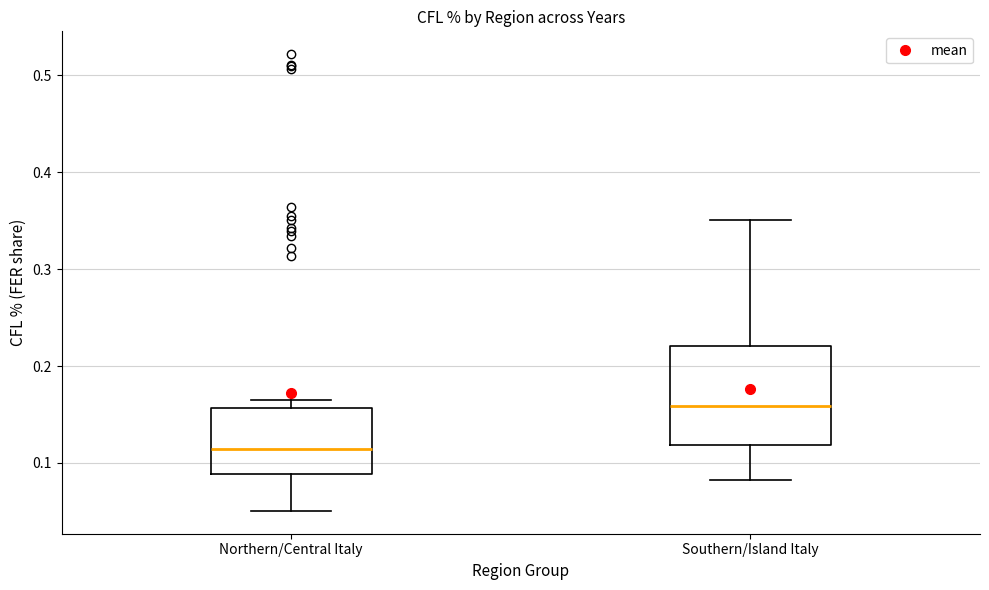

Reading left to right, transcribe this box plot: for each box, give where its median line is, the range the box spans, and where its two whiskers end, as read against the y-axis. The values are not printed on the chart, so give them approximately, as read against the axis.

Northern/Central Italy: median 0.11, box 0.09 to 0.16, whiskers 0.05 to 0.17
Southern/Island Italy: median 0.16, box 0.12 to 0.22, whiskers 0.08 to 0.35